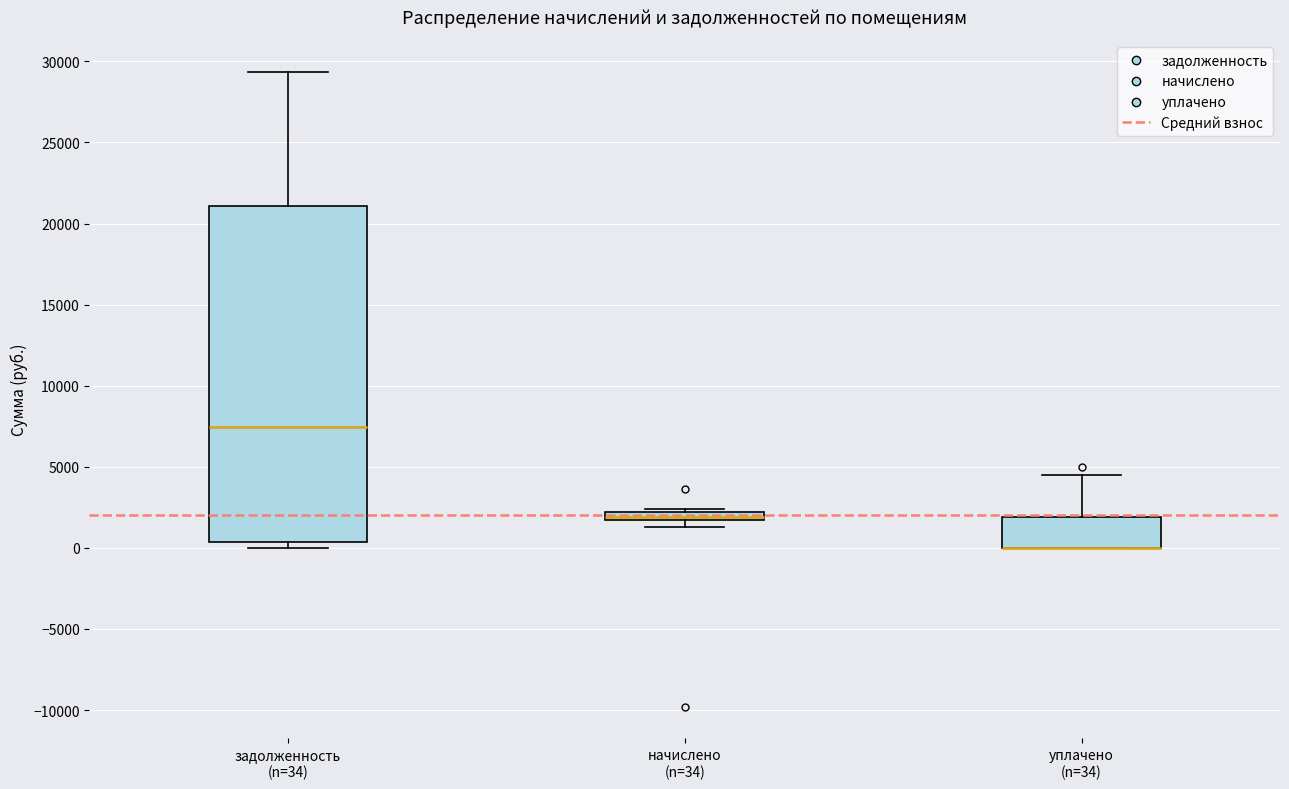

Comparing the boxes themselves (not the whiskers), which one is the tallest?

задолженность (n=34)